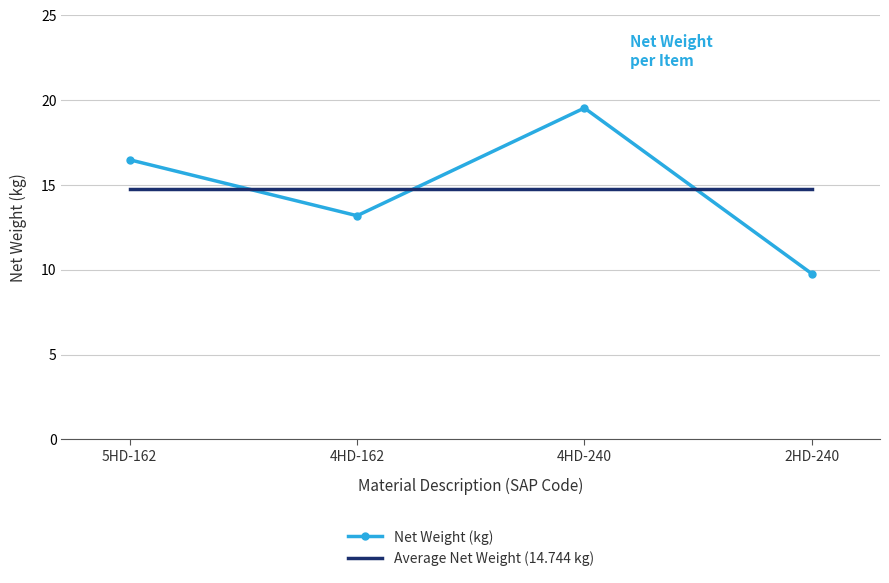

What is the average value of the Average Net Weight (14.744 kg) series?

14.7